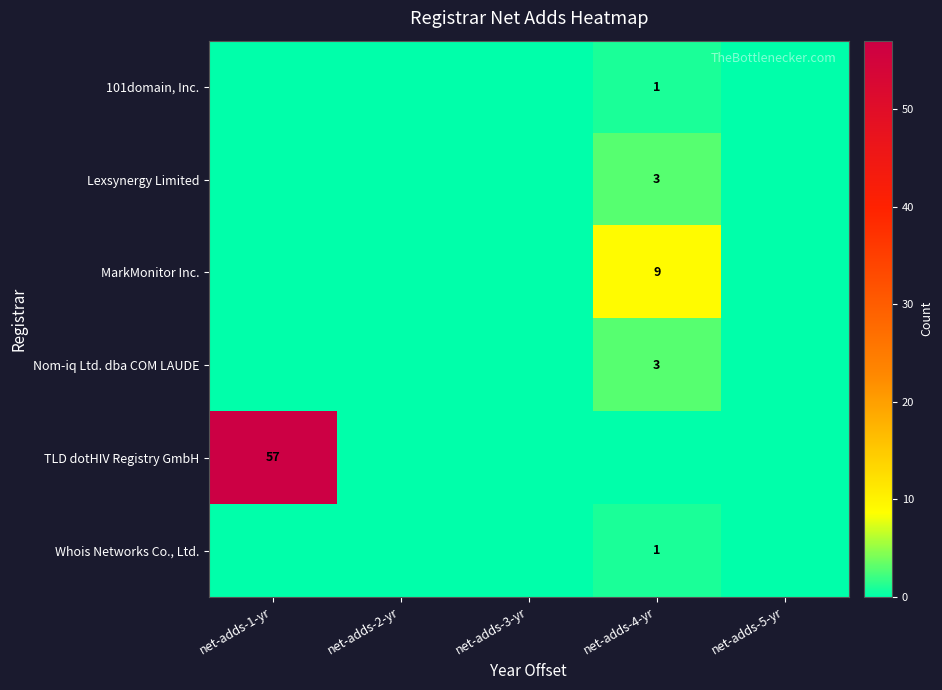

List the series in order of their peak value, highest first.

TLD dotHIV Registry GmbH, MarkMonitor Inc., Lexsynergy Limited, Nom-iq Ltd. dba COM LAUDE, 101domain, Inc., Whois Networks Co., Ltd.